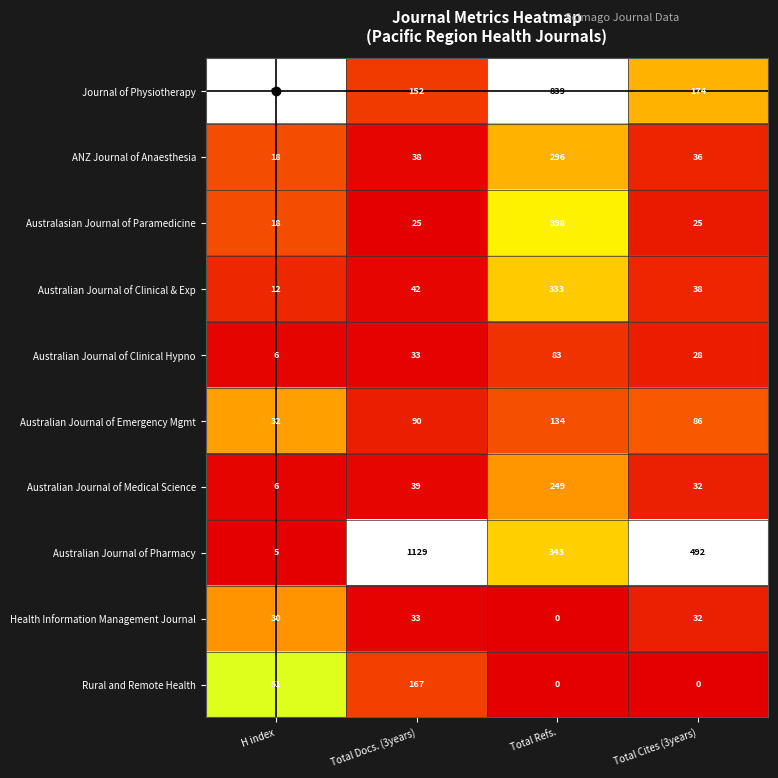

Is the value of Journal of Physiotherapy at H index greater than the value of Australasian Journal of Paramedicine at H index?

Yes